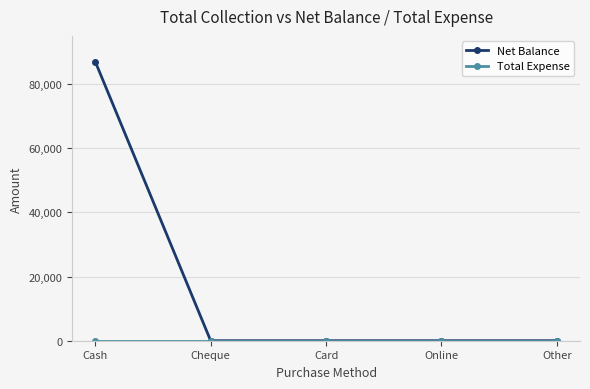

At which category is the sum across all series the highest?

Cash